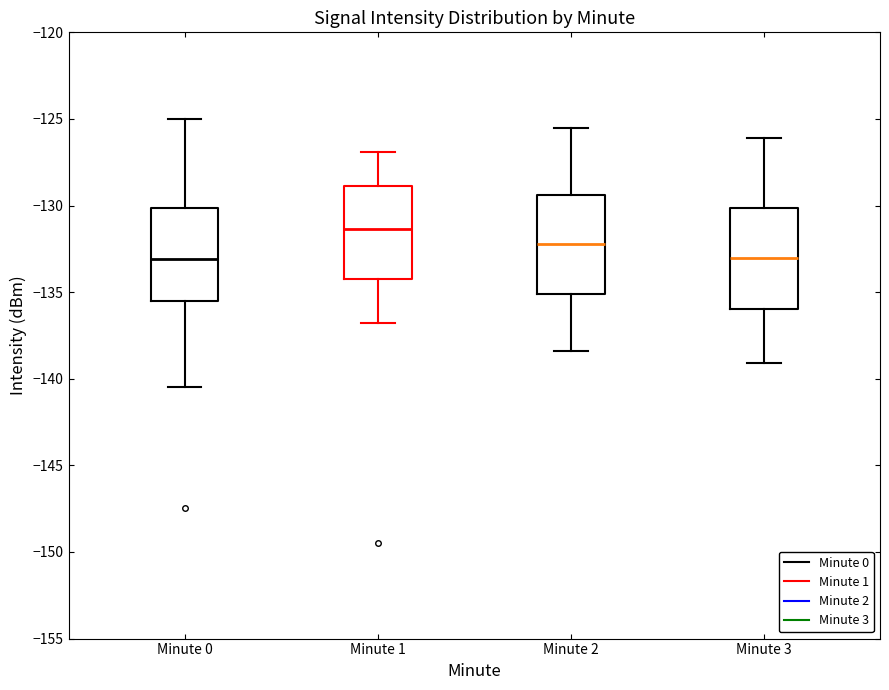

Reading left to right, read every box against the y-axis: the position of its median line, the range the box covers, and the ends of its whiskers. The values are not printed on the chart, so give them approximately, as read against the axis.

Minute 0: median -133.0, box -135.5 to -130.0, whiskers -140.5 to -125.0
Minute 1: median -131.5, box -134.0 to -129.0, whiskers -137.0 to -127.0
Minute 2: median -132.0, box -135.0 to -129.5, whiskers -138.5 to -125.5
Minute 3: median -133.0, box -136.0 to -130.0, whiskers -139.0 to -126.0